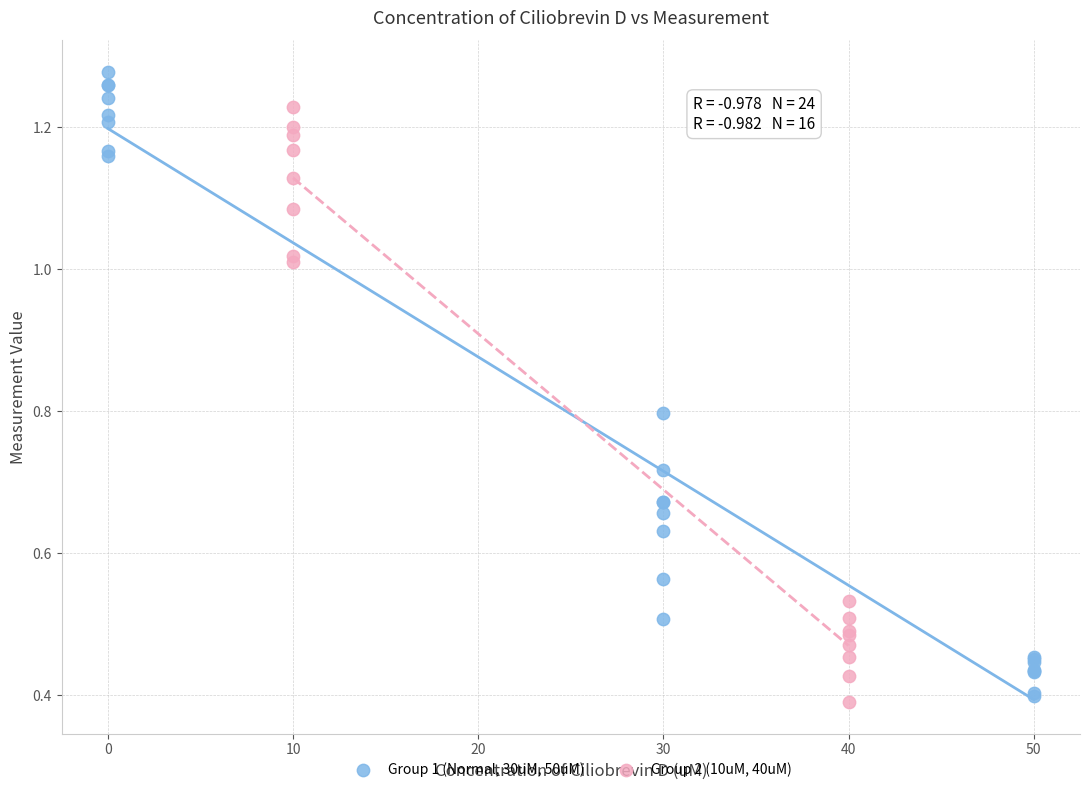

Which series contains the highest Y value?

Group 1 (Normal, 30uM, 50uM)